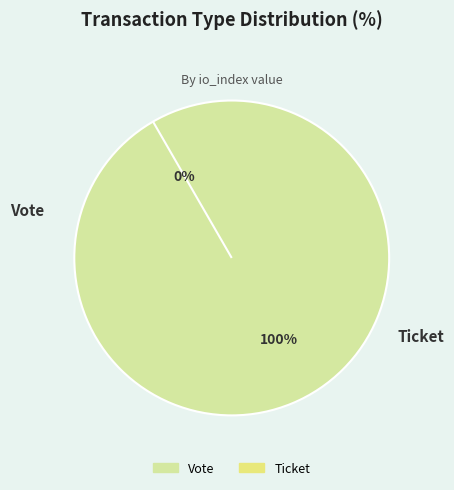

To the nearest percent, what is the difference between the largest and smallest slice percentages?

100%